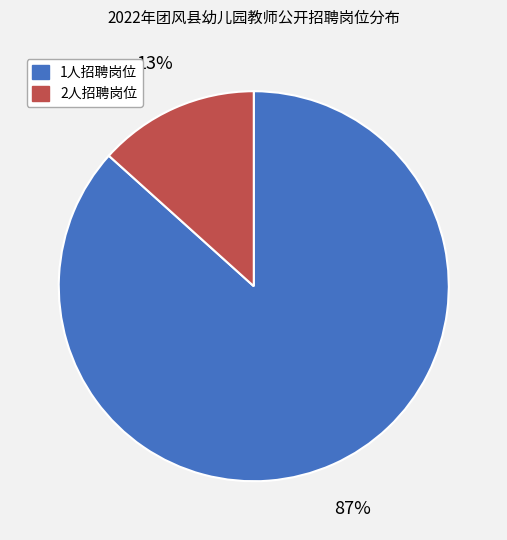

Is there a majority slice in this chart?

Yes